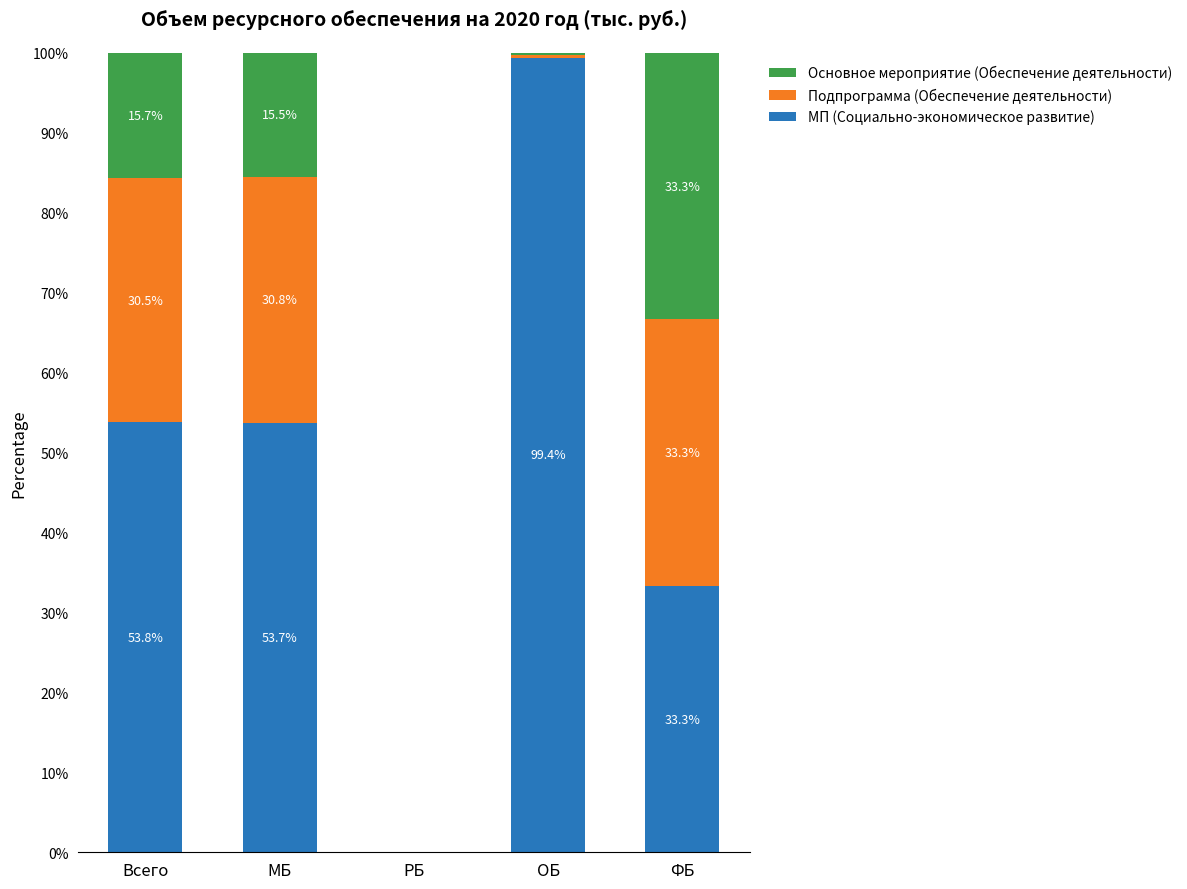

What is the approximate value of МП (Социально-экономическое развитие) at ФБ?

33.3